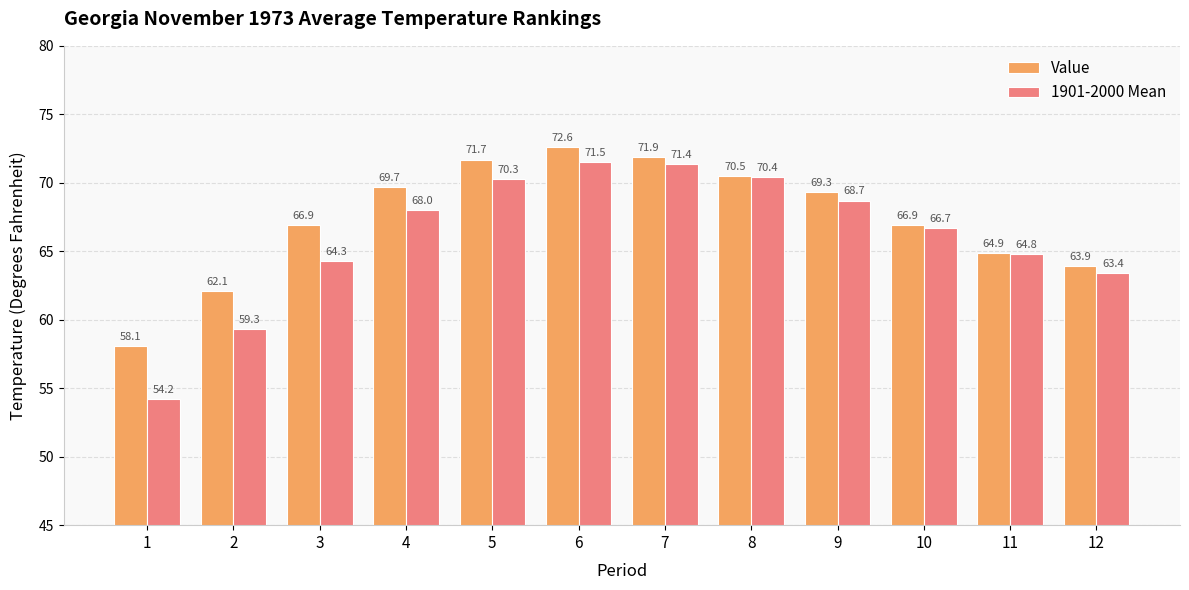

Reading left to right, transcribe all the data shown in this chart.

Value: 58.1	62.1	66.9	69.7	71.7	72.6	71.9	70.5	69.3	66.9	64.9	63.9
1901-2000 Mean: 54.2	59.3	64.3	68.0	70.3	71.5	71.4	70.4	68.7	66.7	64.8	63.4